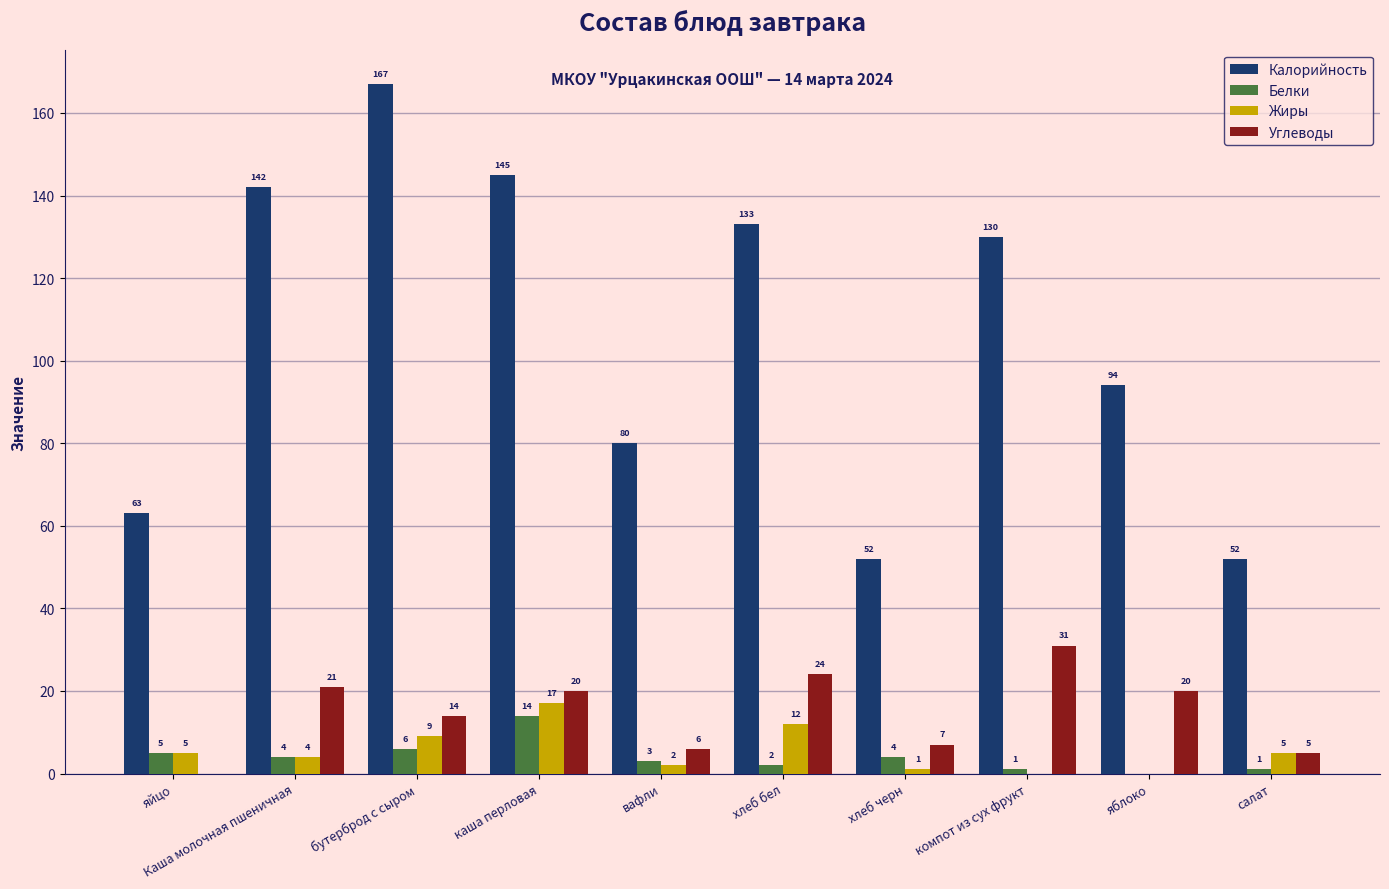

Which category has the highest value in the Жиры series?

каша перловая